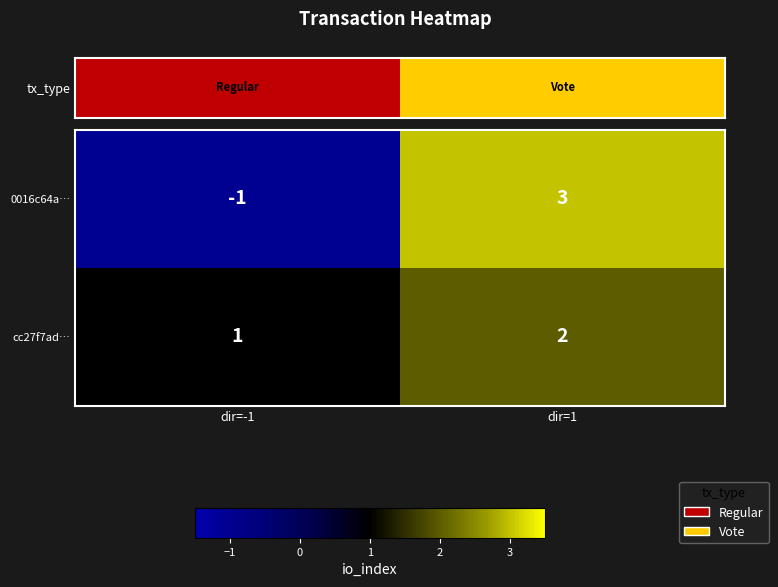

Which series has the largest range (max minus min)?

0016c64a…